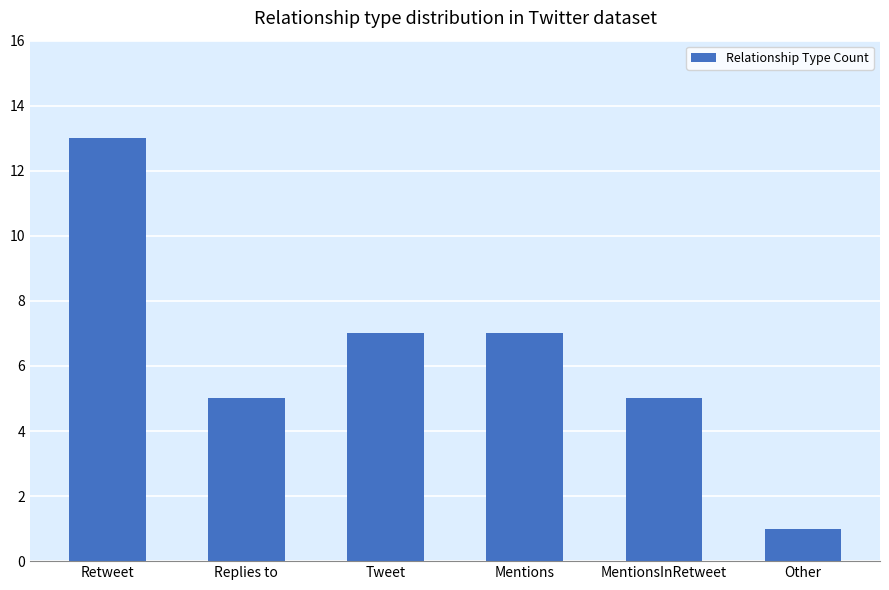

Between Replies to and Retweet, which is larger?

Retweet